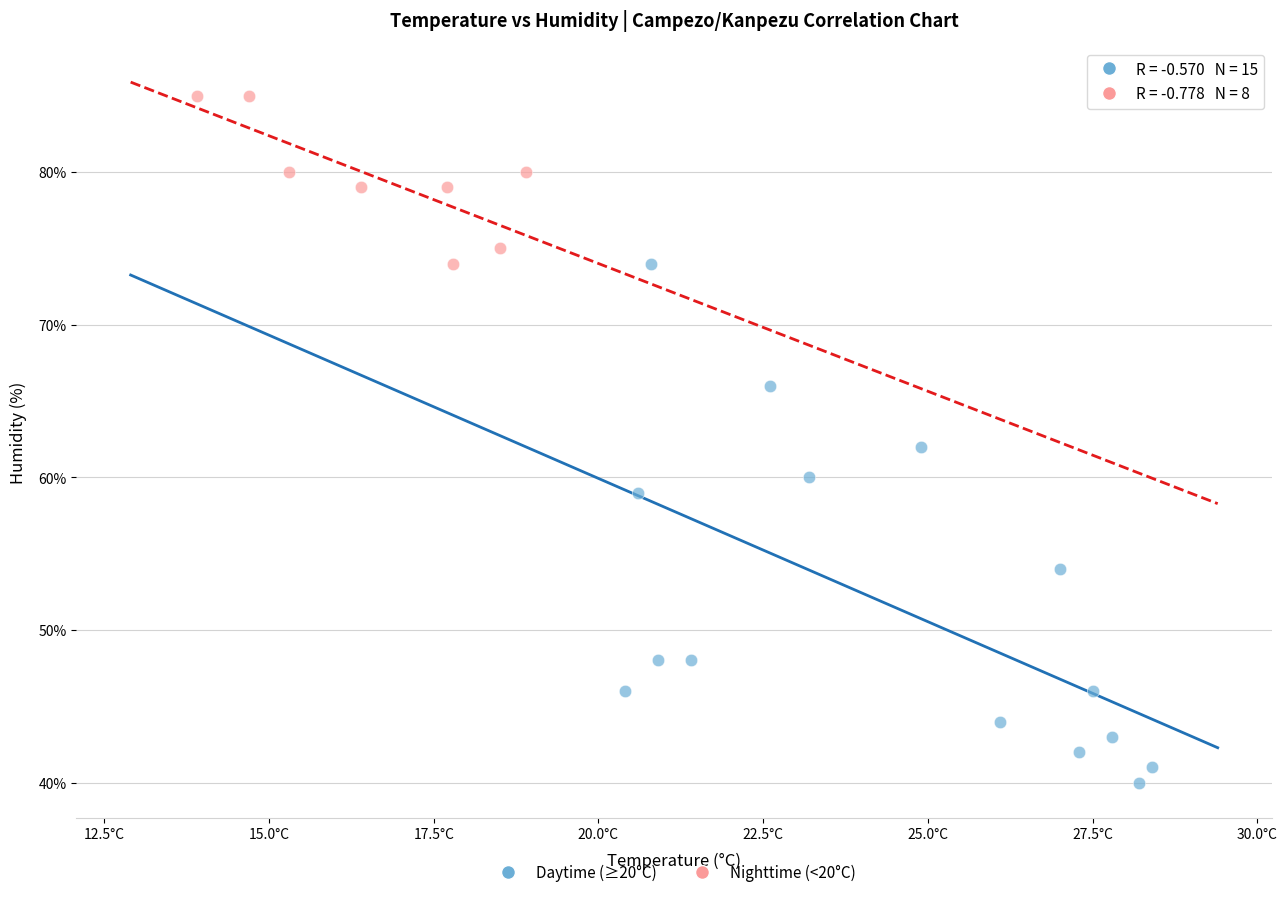

Which series has the largest Y range (max minus min)?

Daytime (≥20°C)